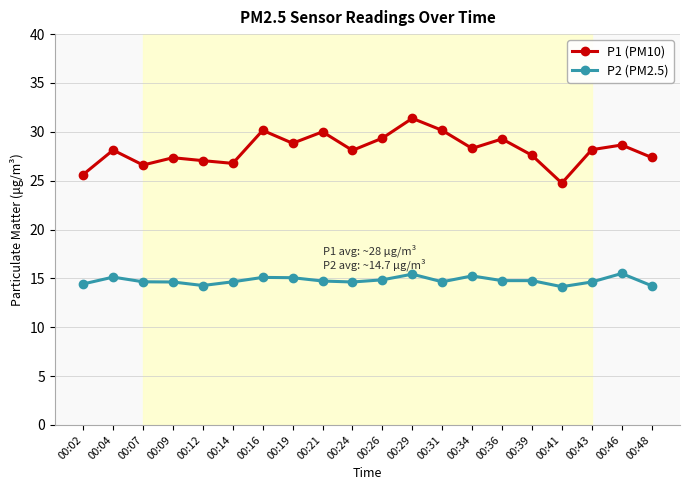

True or false: P1 (PM10) has more than 1 points higher than both neighbors.

True